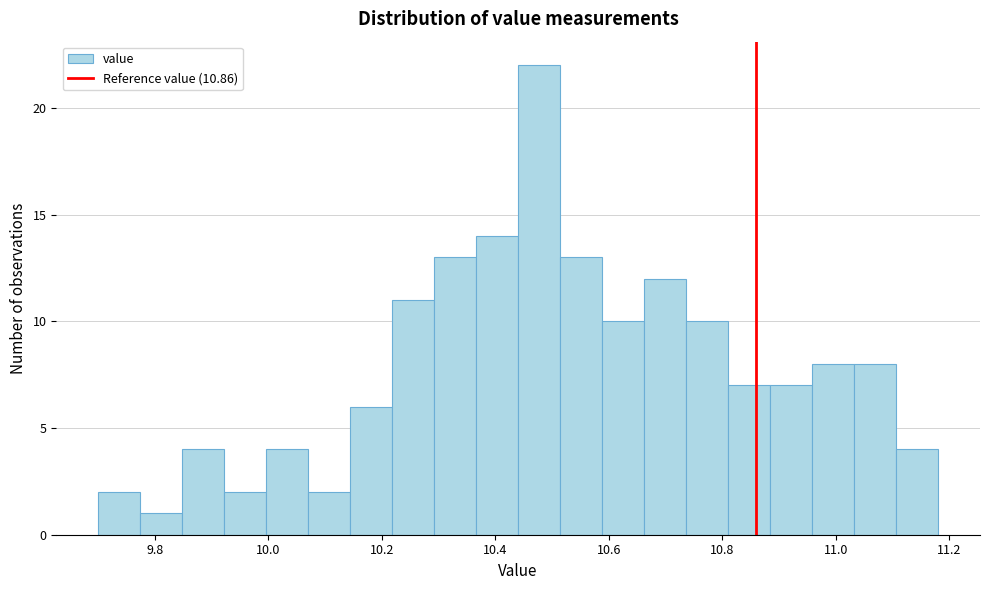

Around what value on the x-axis is the tallest bar? Give the approximate position of its centre, as read against the axis.

10.48